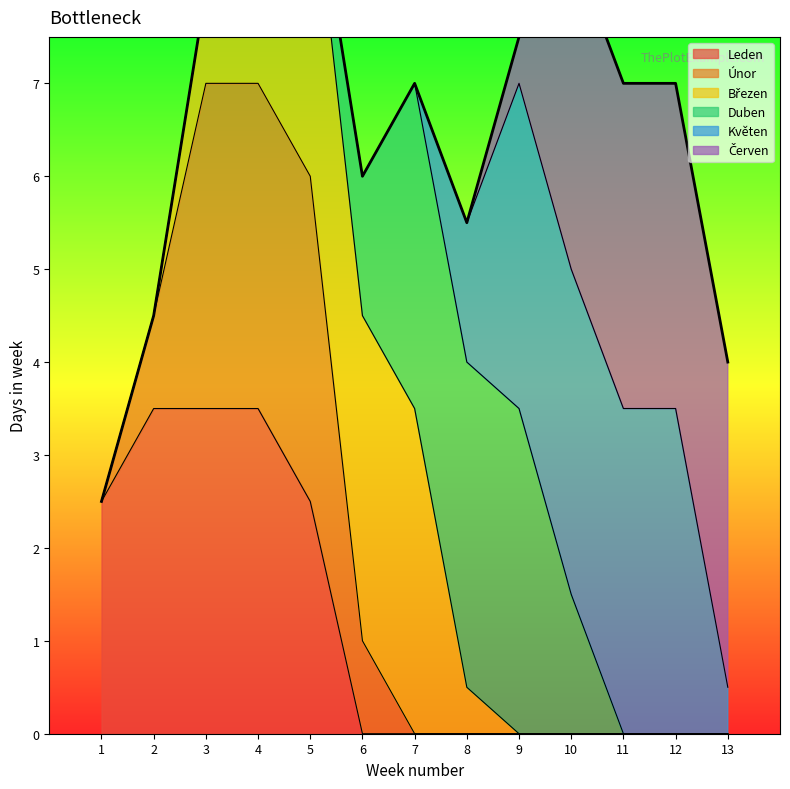

The Leden series shows 2.3 at 12. True or false?

False